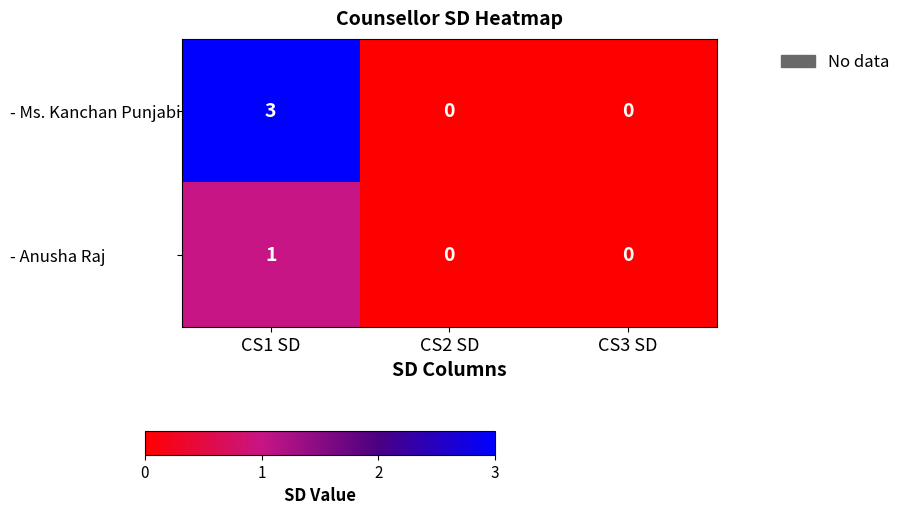

Reading left to right, extract all data points from this chart.

- Ms. Kanchan Punjabi: CS1 SD=3	CS2 SD=0	CS3 SD=0
- Anusha Raj: CS1 SD=1	CS2 SD=0	CS3 SD=0